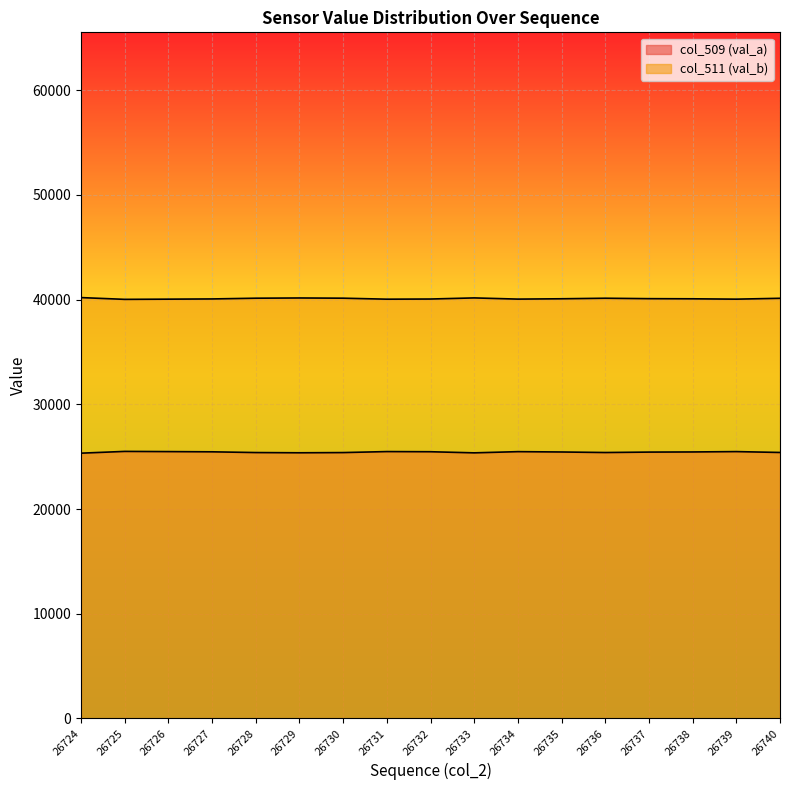

Where is the first local maximum for col_509 (val_a)?

26725